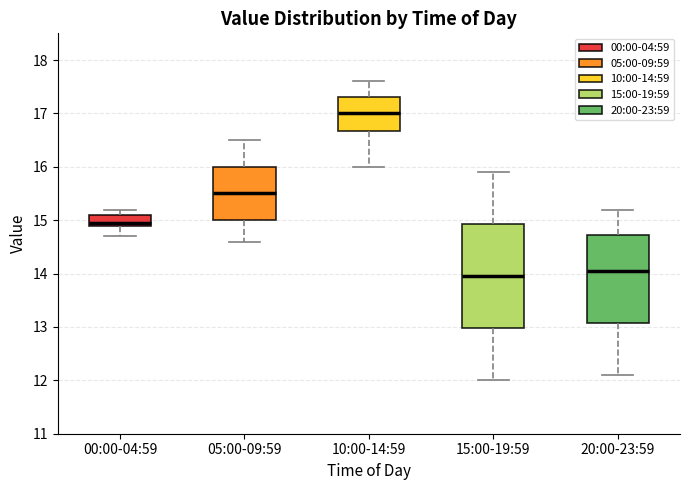

Reading left to right, transcribe this box plot: for each box, give where its median line is, the range the box spans, and where its two whiskers end, as read against the y-axis. The values are not printed on the chart, so give them approximately, as read against the axis.

00:00-04:59: median 15.0, box 14.9 to 15.1, whiskers 14.7 to 15.2
05:00-09:59: median 15.5, box 15.0 to 16.0, whiskers 14.6 to 16.5
10:00-14:59: median 17.0, box 16.7 to 17.3, whiskers 16.0 to 17.6
15:00-19:59: median 14.0, box 13.0 to 14.9, whiskers 12.0 to 15.9
20:00-23:59: median 14.1, box 13.1 to 14.7, whiskers 12.1 to 15.2